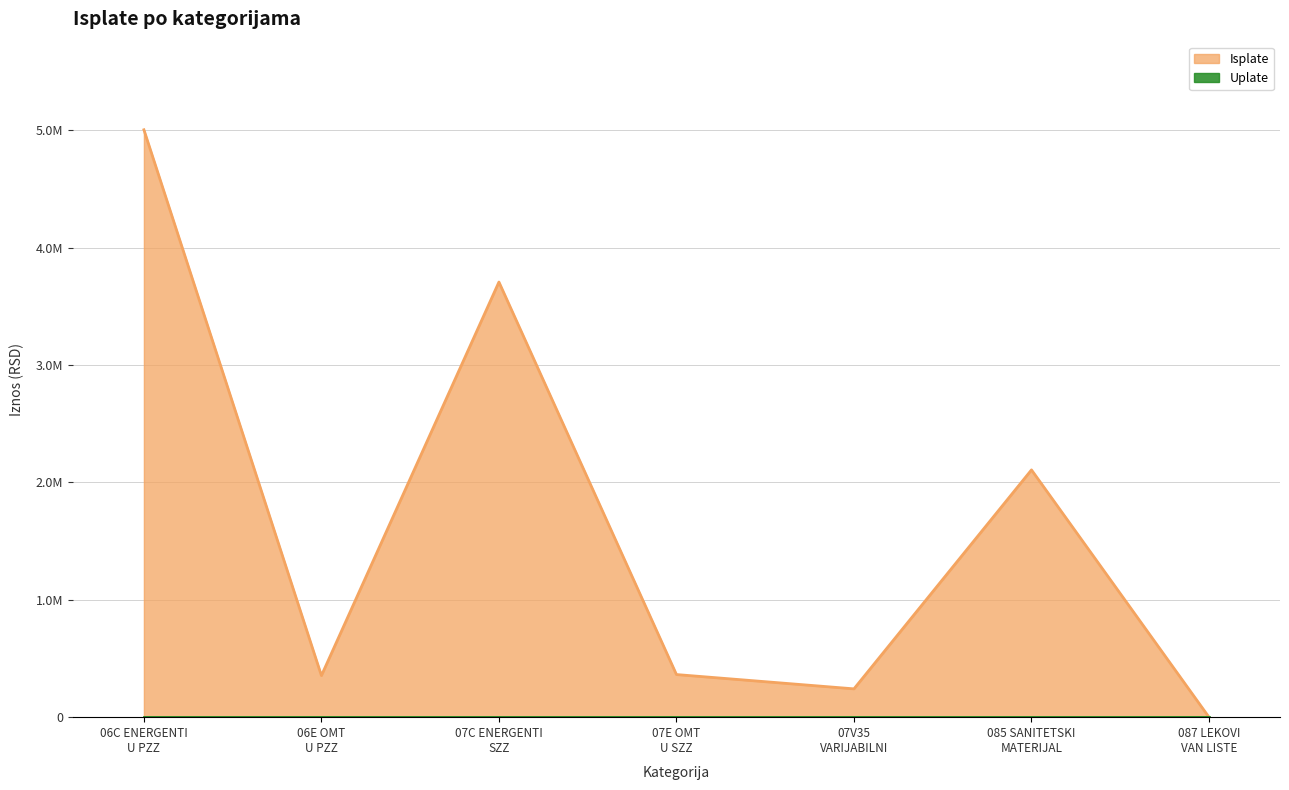

List the labels in order of value, largest first.

06C ENERGENTI U PZZ, 07C ENERGENTI SZZ, 085 SANITETSKI MATERIJAL, 07E OMT U SZZ, 06E OMT U PZZ, 07V35 VARIJABILNI, 087 LEKOVI VAN LISTE